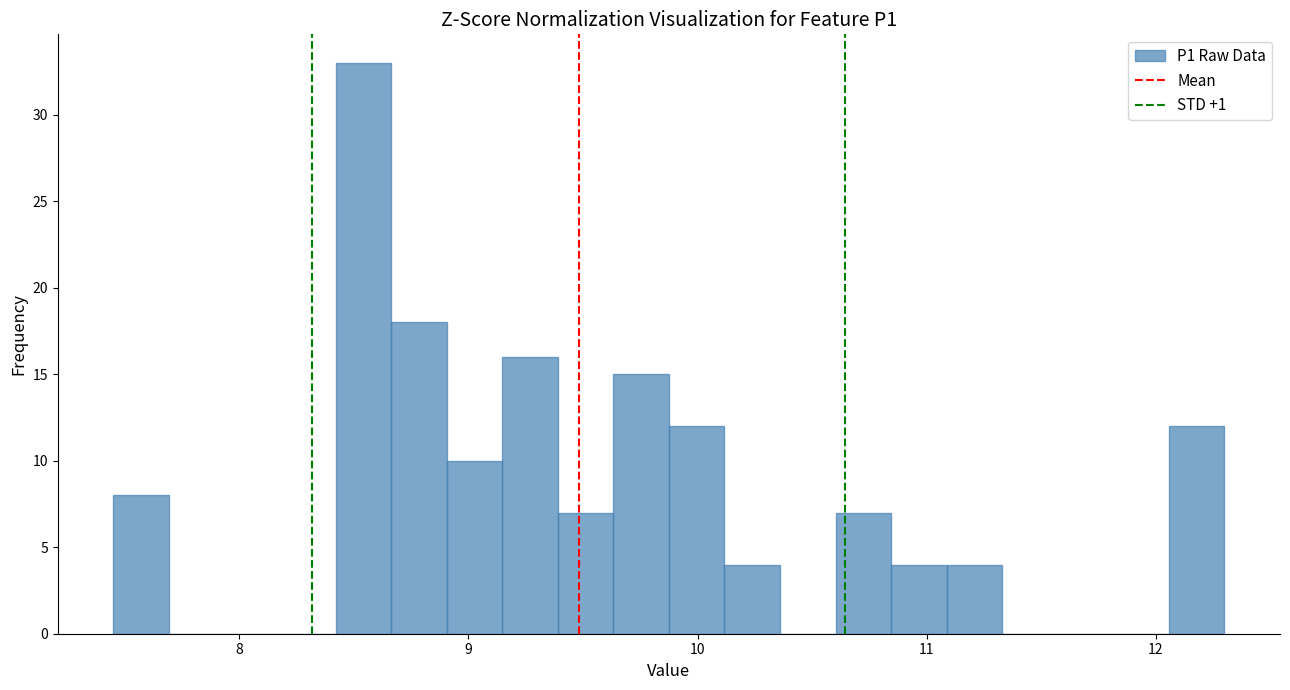

Read against the x-axis, roughly where is the centre of the tallest bar?

8.5